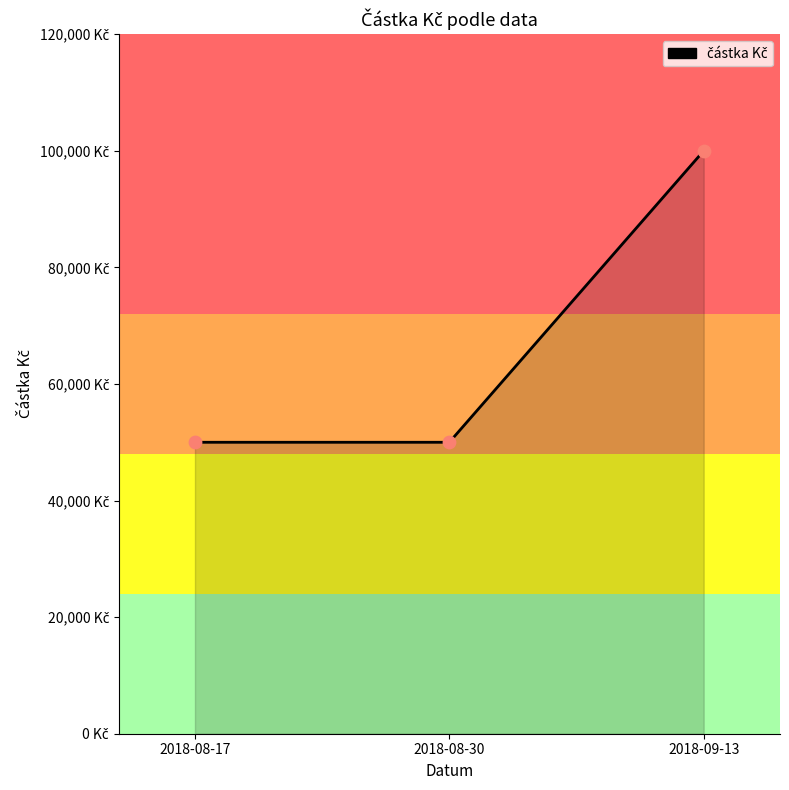

Is this an area chart (filled region under the line)?

Yes